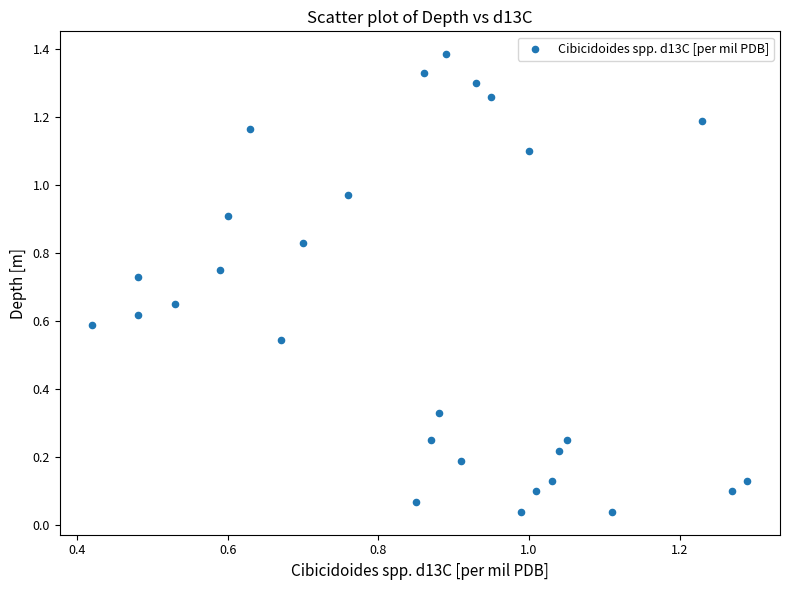

What is the range of X values (max minus min)?

0.9